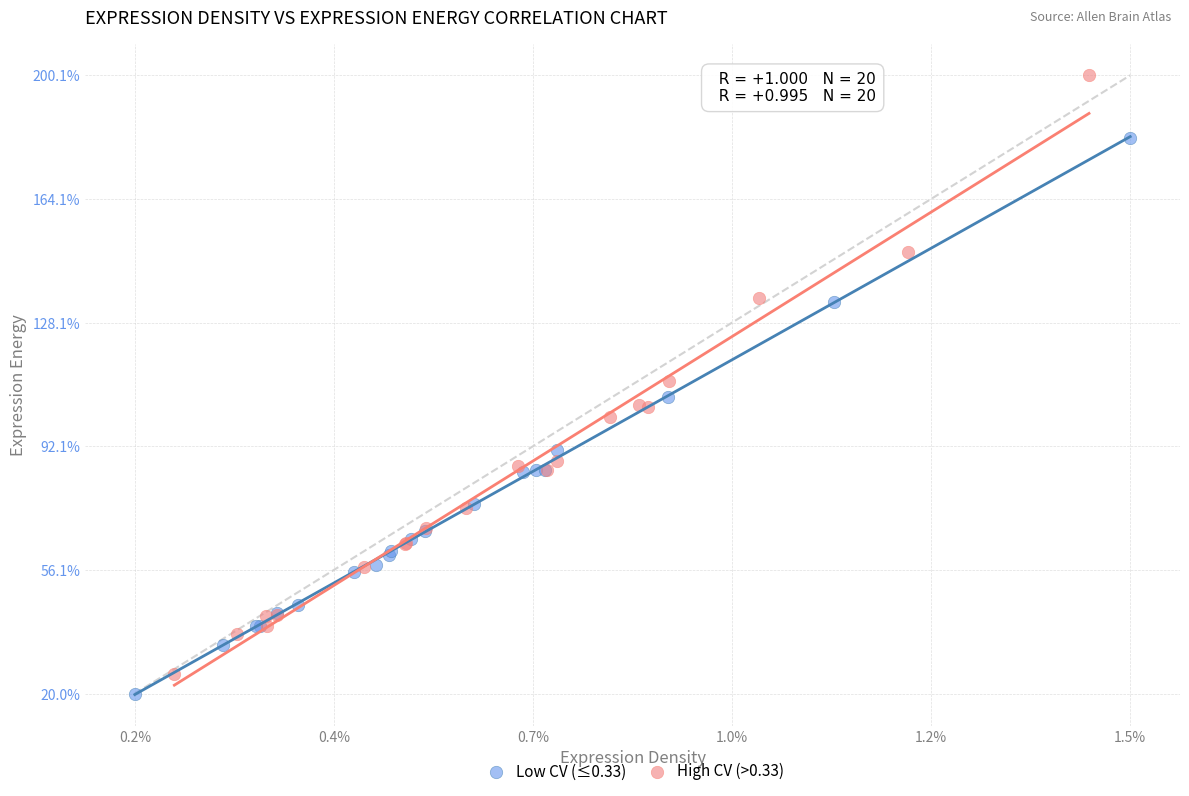

What are all the series names shown in the legend?

Low CV (≤0.33), High CV (>0.33)